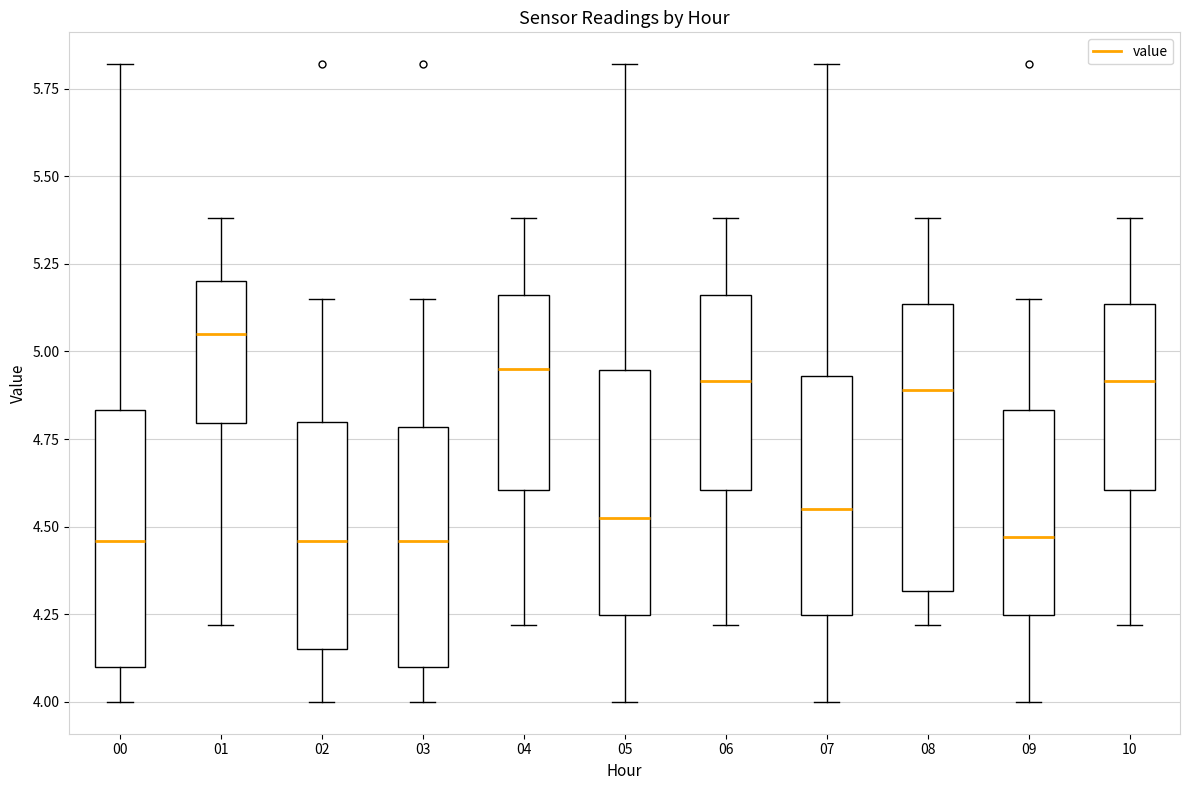

Reading left to right, transcribe this box plot: for each box, give where its median line is, the range the box spans, and where its two whiskers end, as read against the y-axis. The values are not printed on the chart, so give them approximately, as read against the axis.

00: median 4.45, box 4.10 to 4.85, whiskers 4.00 to 5.80
01: median 5.05, box 4.80 to 5.20, whiskers 4.20 to 5.40
02: median 4.45, box 4.15 to 4.80, whiskers 4.00 to 5.15
03: median 4.45, box 4.10 to 4.80, whiskers 4.00 to 5.15
04: median 4.95, box 4.60 to 5.15, whiskers 4.20 to 5.40
05: median 4.55, box 4.25 to 4.95, whiskers 4.00 to 5.80
06: median 4.90, box 4.60 to 5.15, whiskers 4.20 to 5.40
07: median 4.55, box 4.25 to 4.95, whiskers 4.00 to 5.80
08: median 4.90, box 4.30 to 5.15, whiskers 4.20 to 5.40
09: median 4.45, box 4.25 to 4.85, whiskers 4.00 to 5.15
10: median 4.90, box 4.60 to 5.15, whiskers 4.20 to 5.40